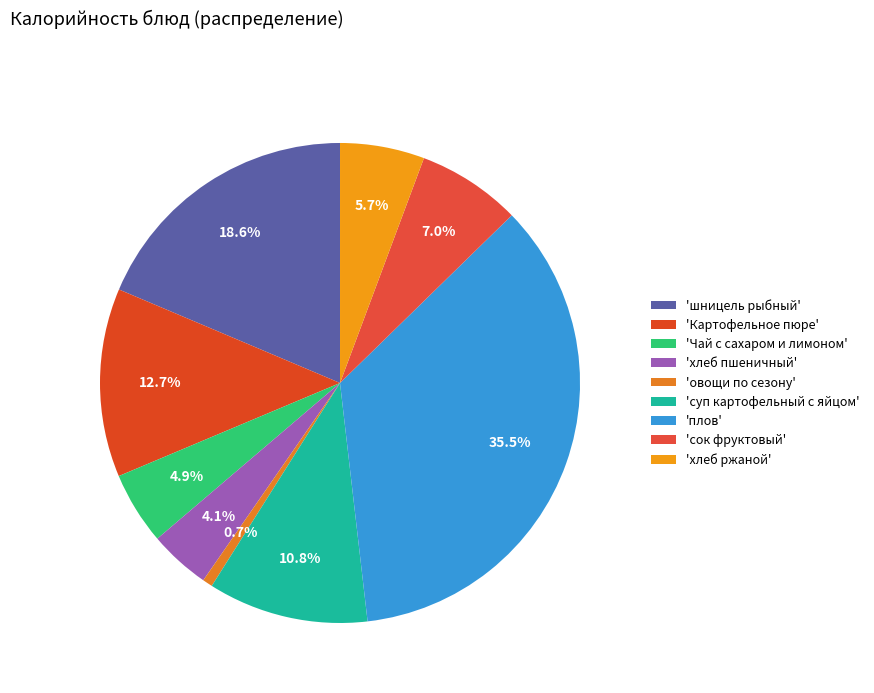

To the nearest percent, what is the average slice percentage?

11%